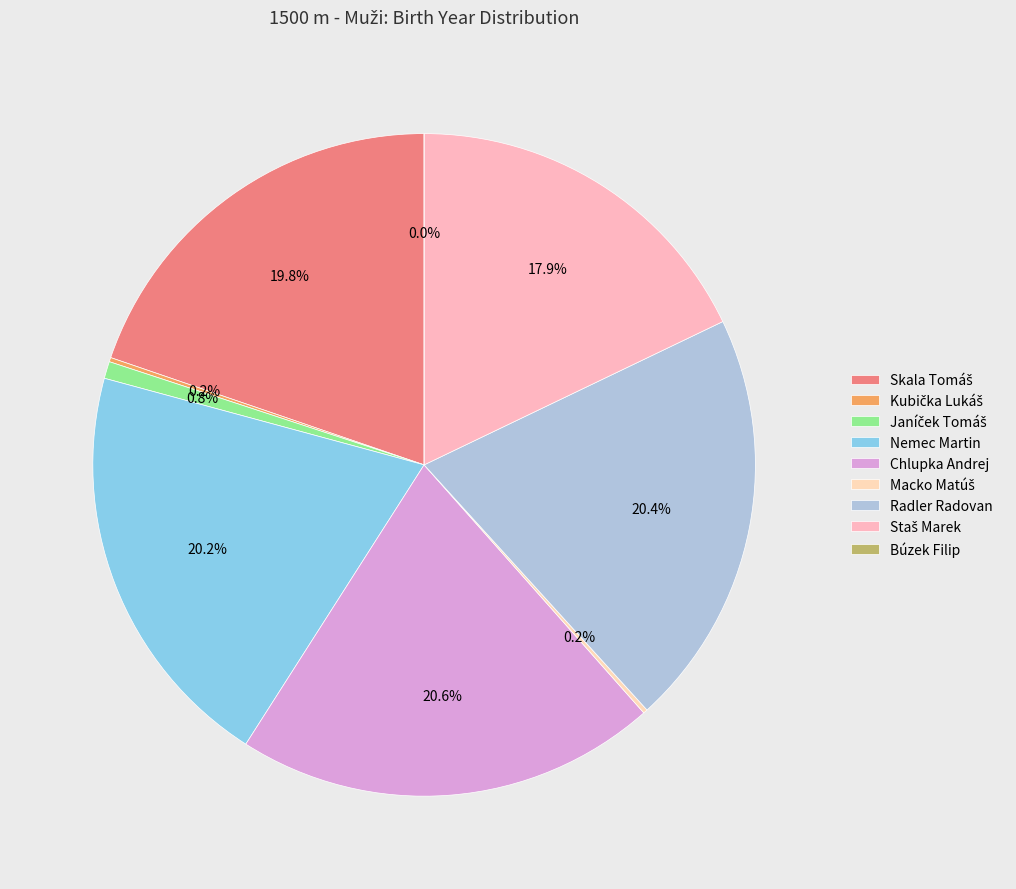

Combined, do Radler Radovan and Staš Marek account for over 50%?

No